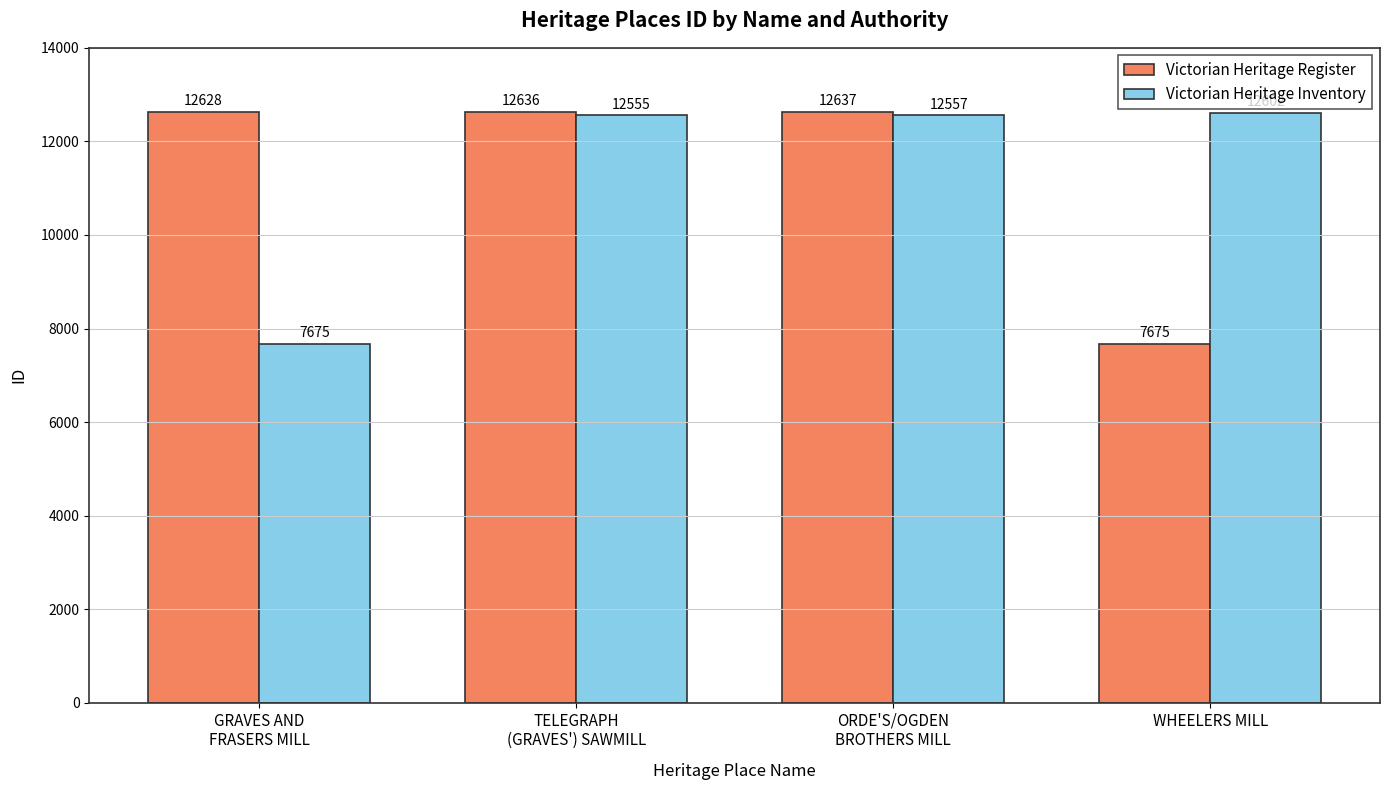

Is the value of Victorian Heritage Register at GRAVES AND
FRASERS MILL greater than the value of Victorian Heritage Inventory at GRAVES AND
FRASERS MILL?

Yes